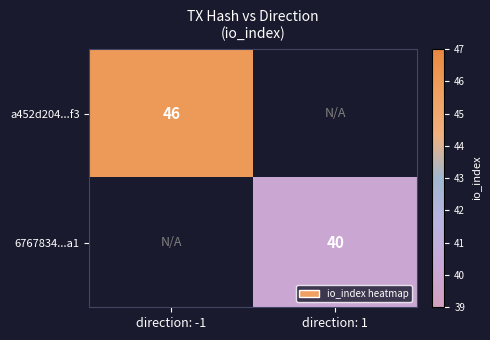

Is it true that a452d204...f3 equals 60 at direction: -1?

False